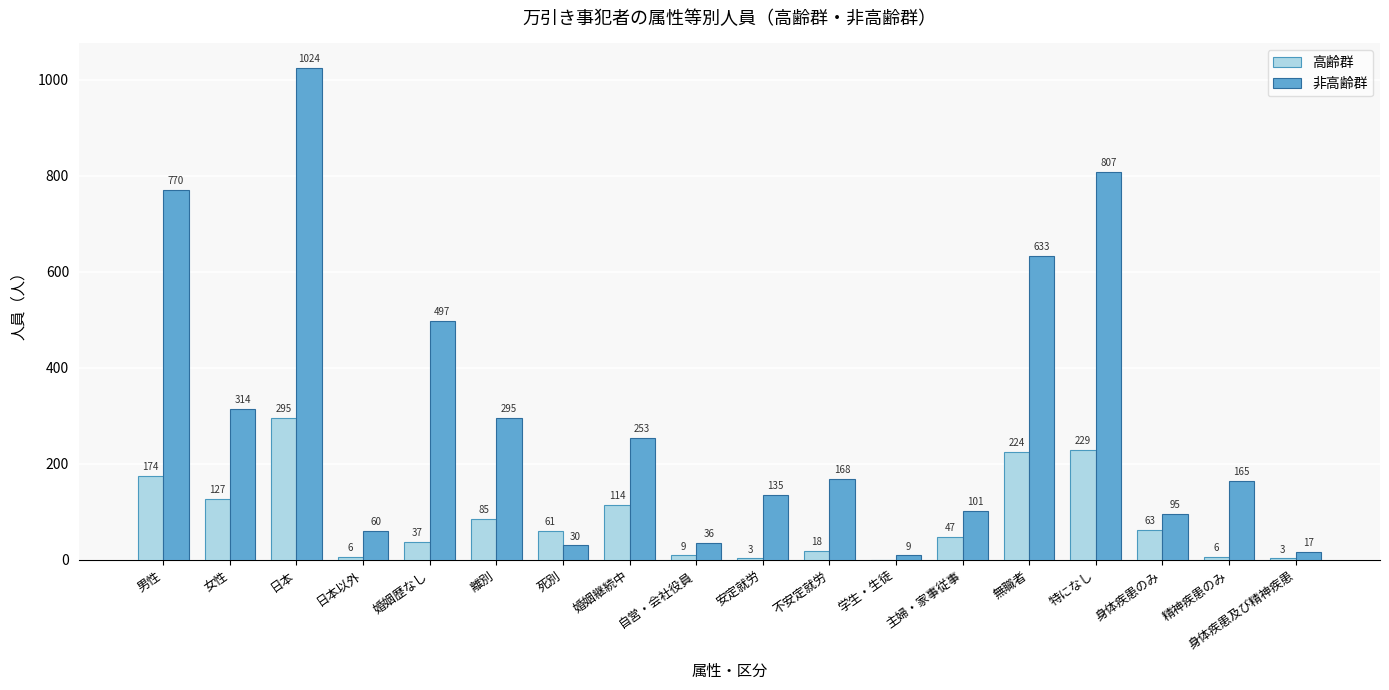

Where is 非高齢群 nearest to the value 516?

婚姻歴なし